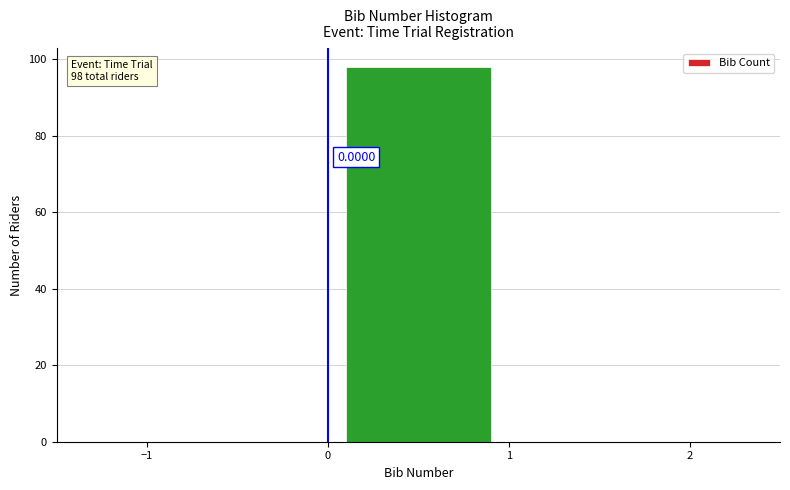

Which range on the x-axis has the tallest bar?

0 to 1